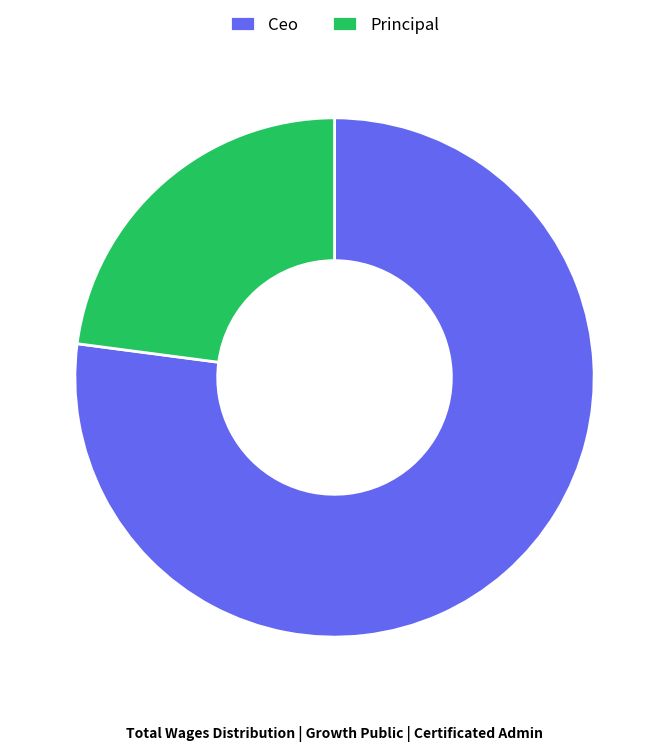

Does Ceo represent more than half of the total?

Yes